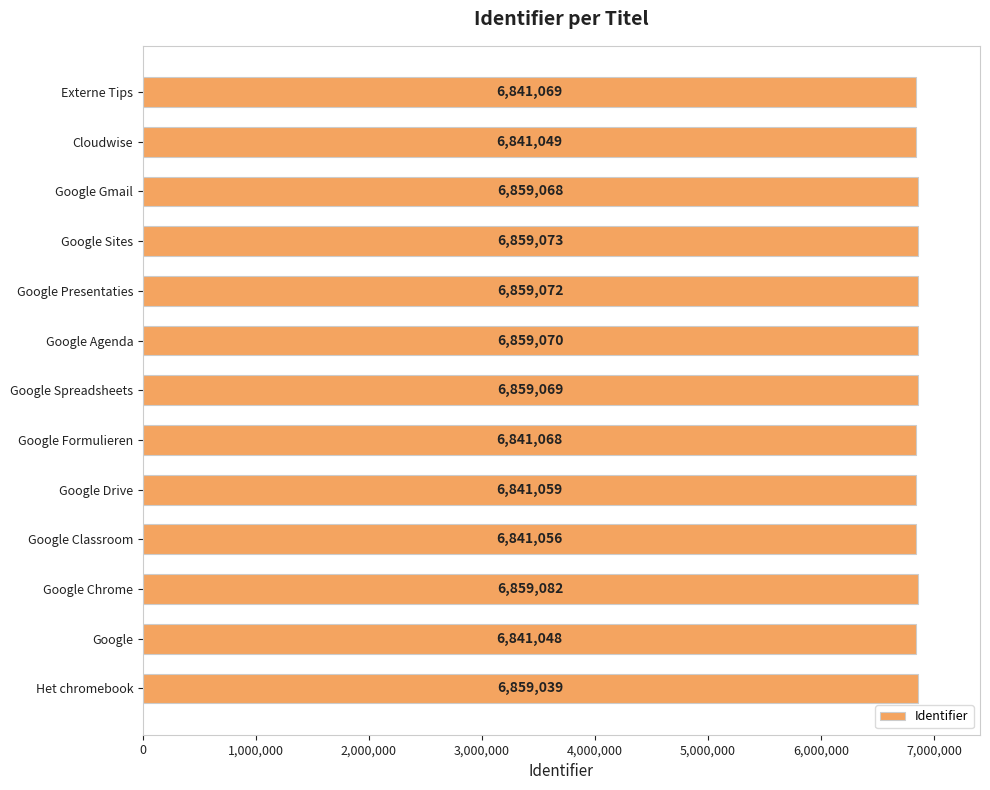

At which label is the value closest to 6850065?

Het chromebook